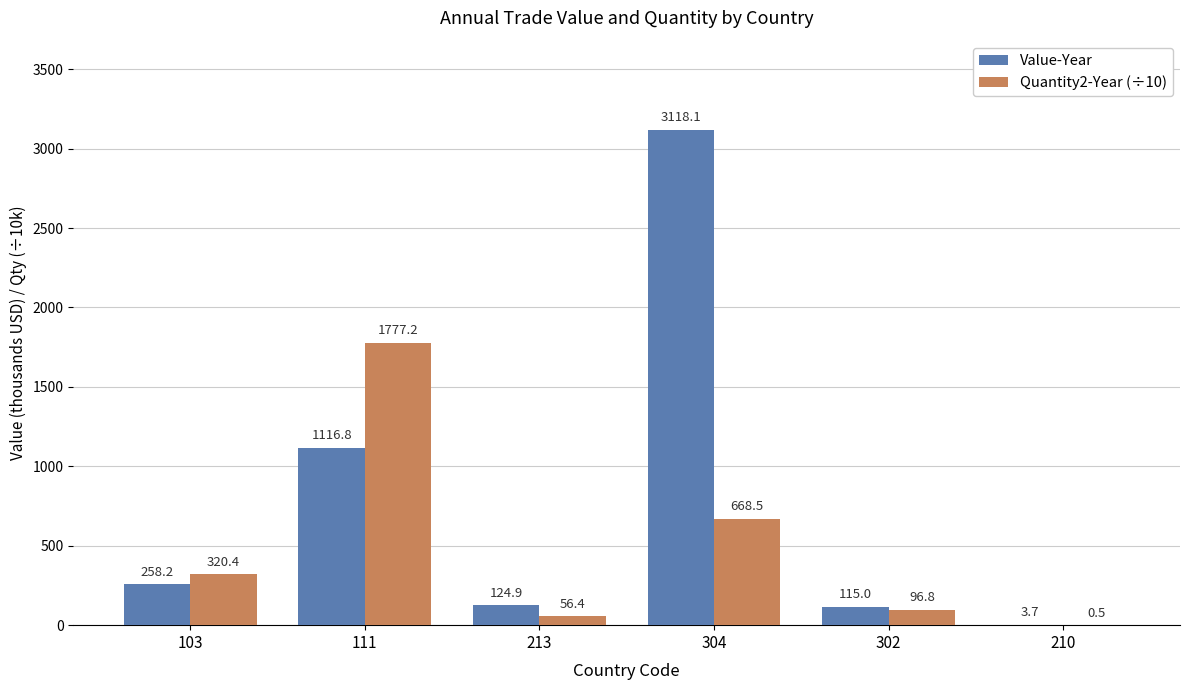

Which label corresponds to the largest value in the chart?

304